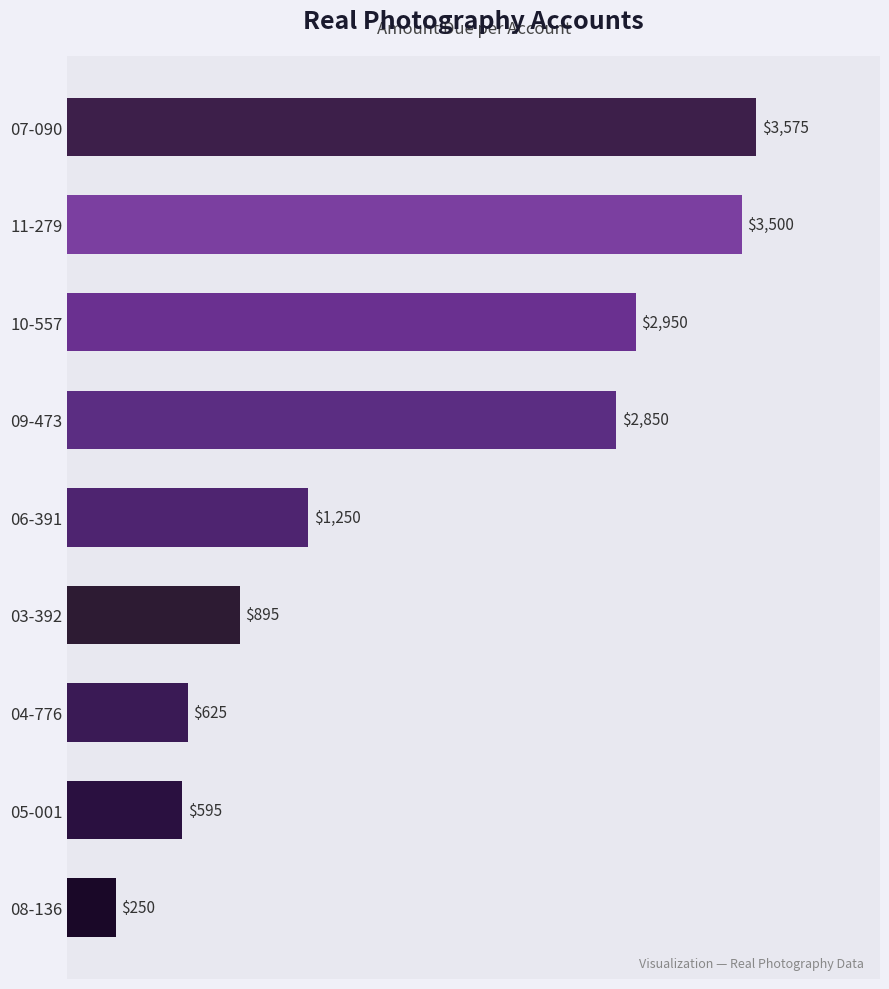

What is the smallest value displayed?

250